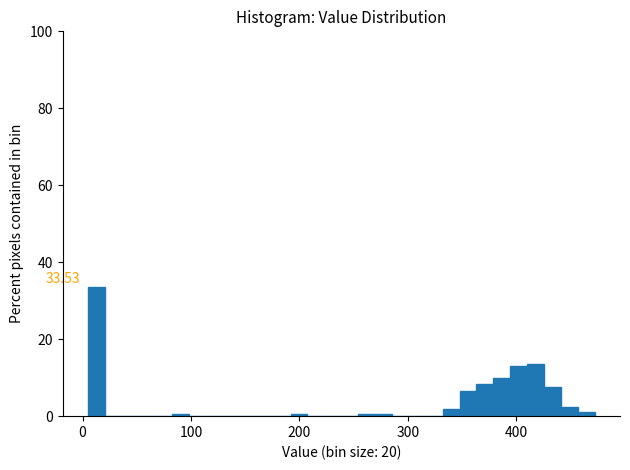

Read against the x-axis, roughly where is the centre of the tallest bar?

10